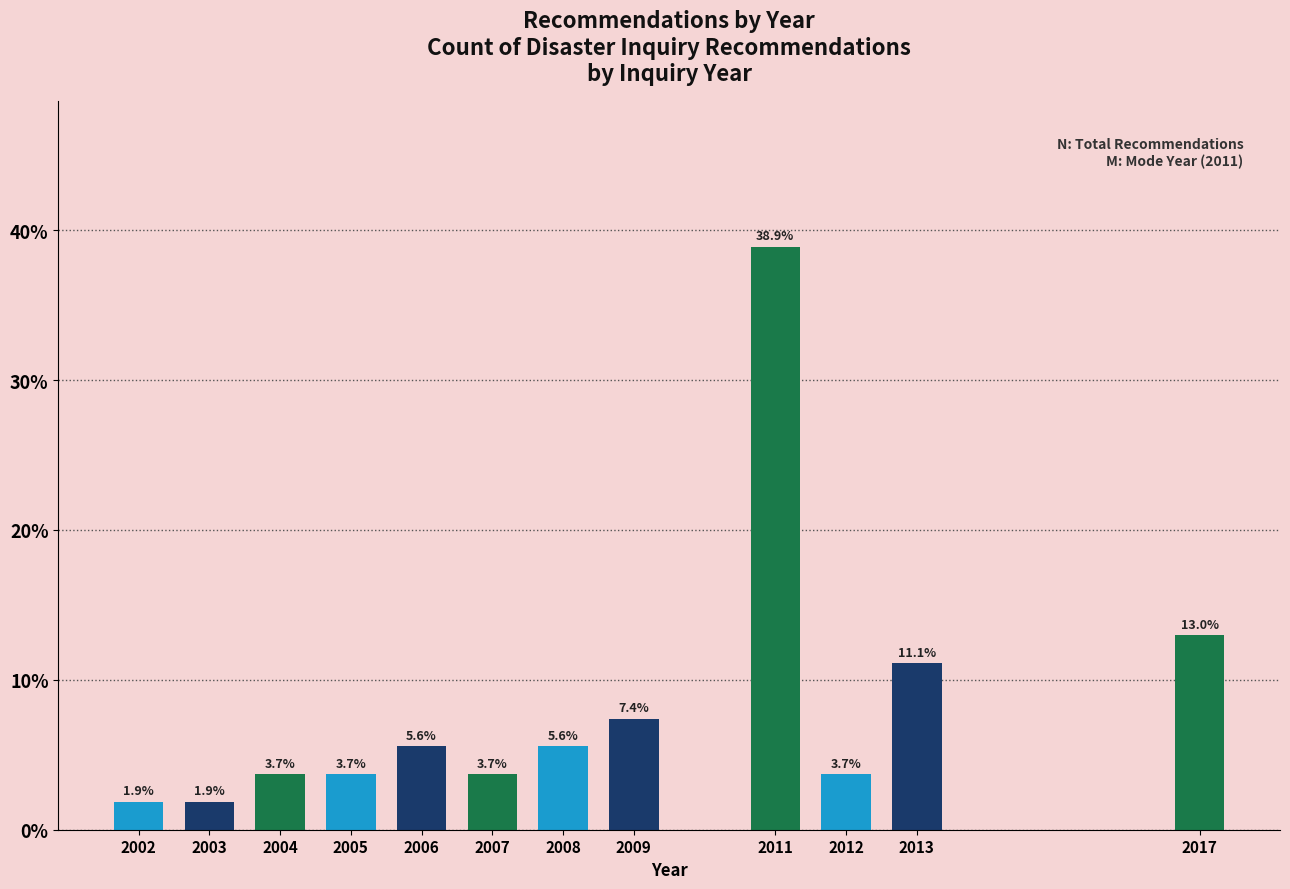

Reading left to right, transcribe all the data shown in this chart.

1.9	1.9	3.7	3.7	5.6	3.7	5.6	7.4	38.9	3.7	11.1	13.0